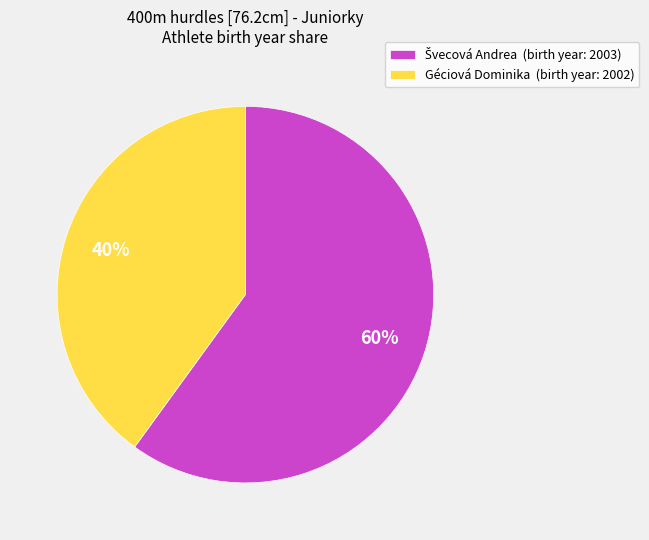

True or false: Géciová Dominika accounts for 46% of the total.

False